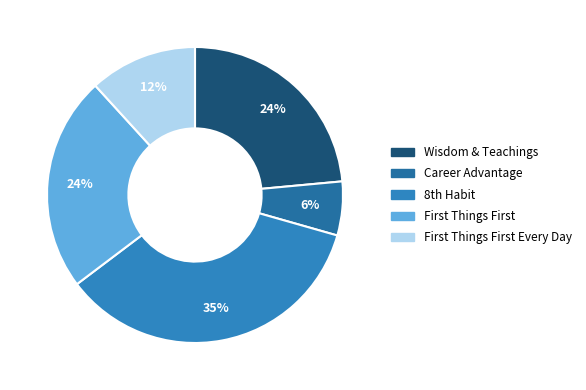

Does any single category account for the majority?

No